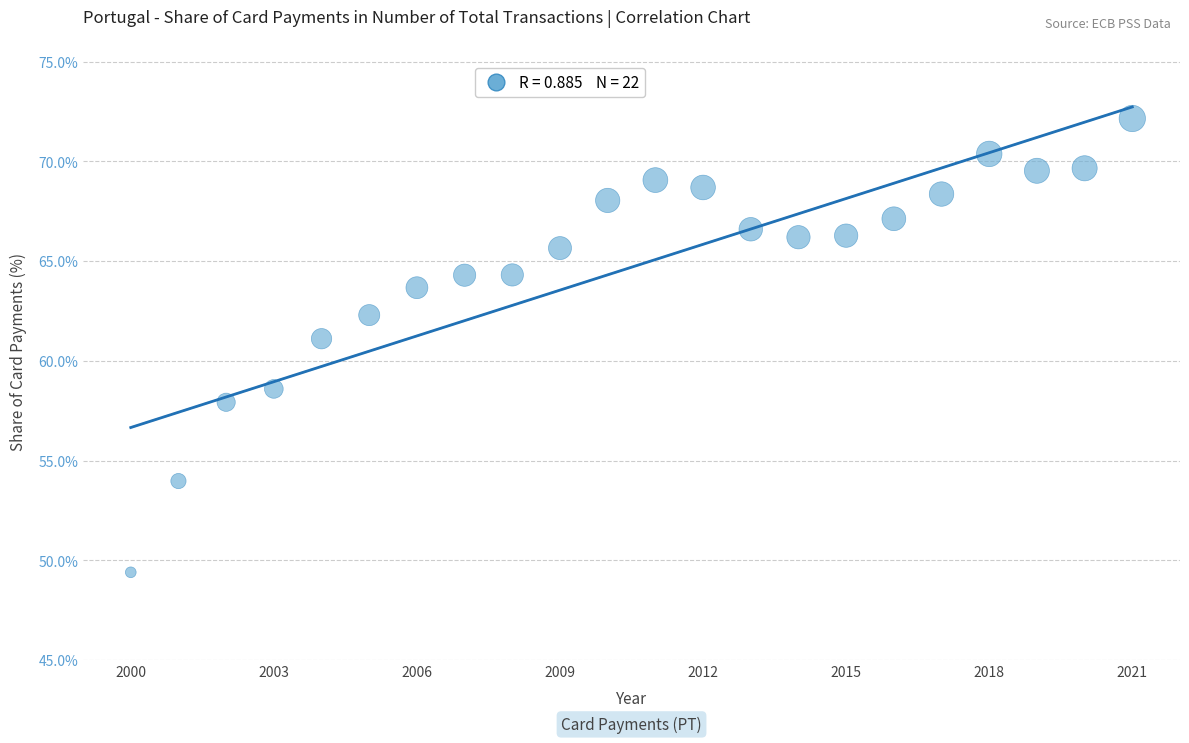

What is the range of Y values (max minus min)?

22.8